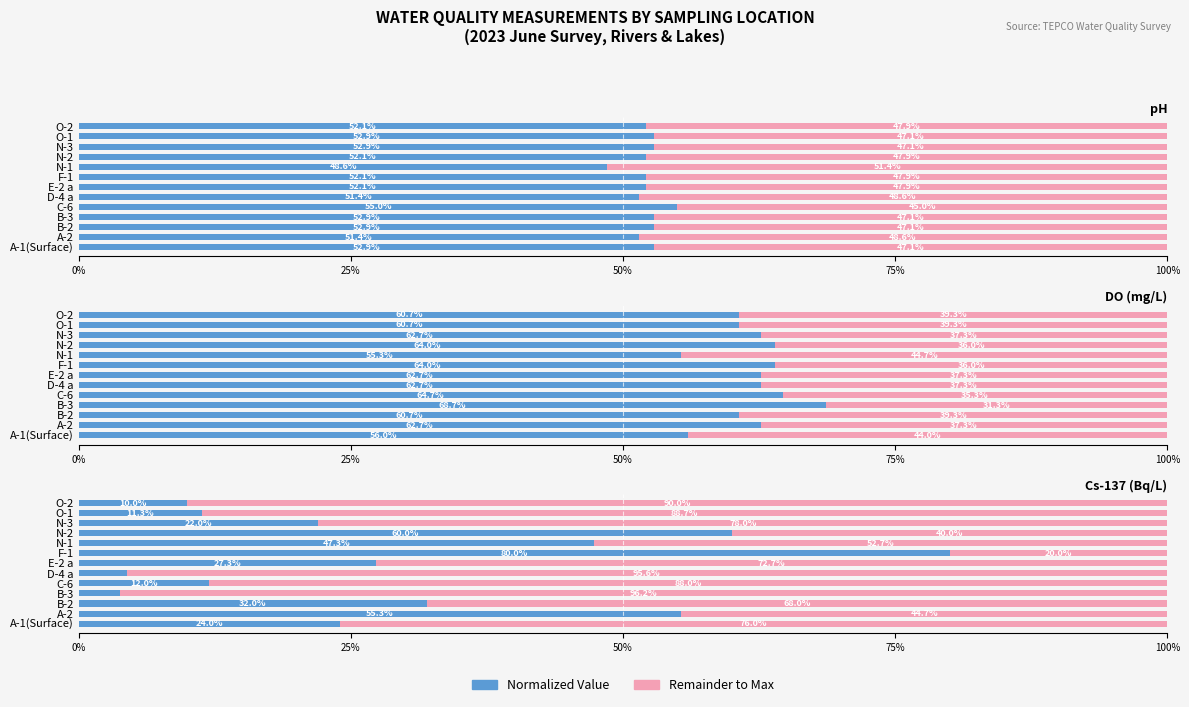

Which series has the largest range (max minus min)?

Cs-137 (Bq/L) (normalized)